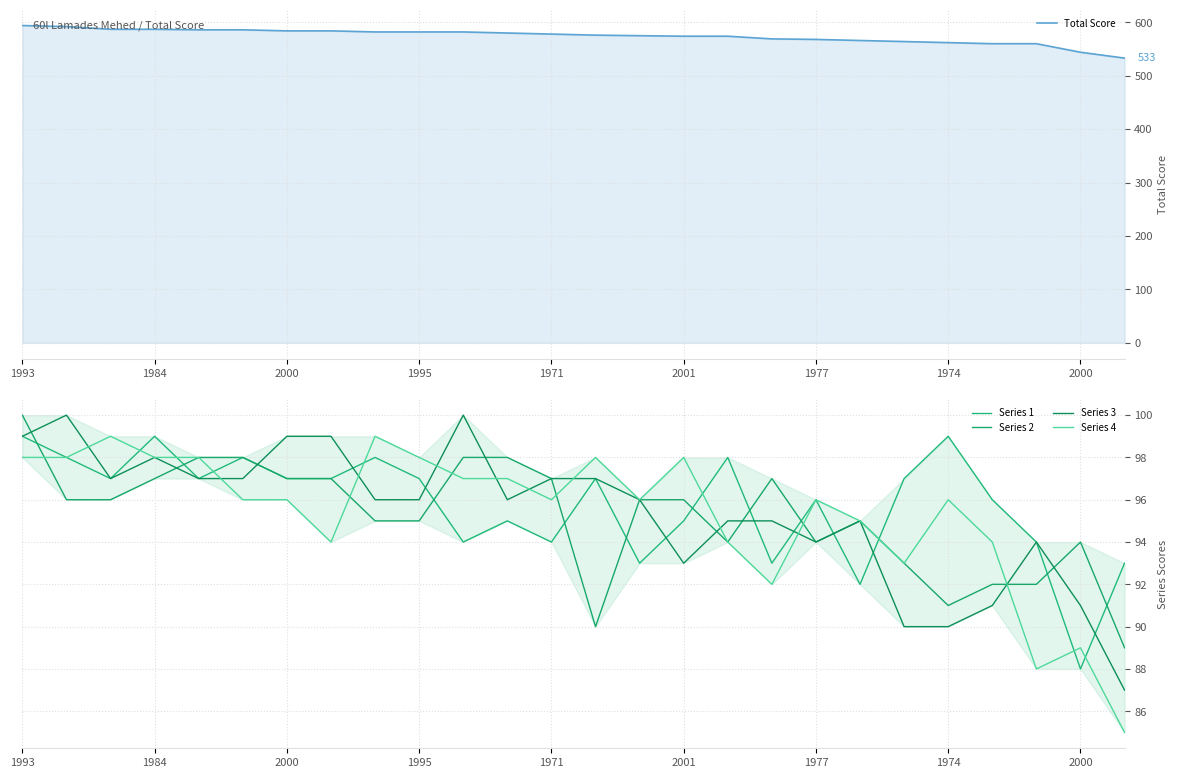

List the labels in order of Series 1 value, largest first.

1993, 1995, 21, 1984, 2001, 2000, 16, 2000, 1971, 1977, 1974, 9, 13, 20, 18, 22, 11, 15, 10, 12, 23, 14, 17, 25, 19, 24